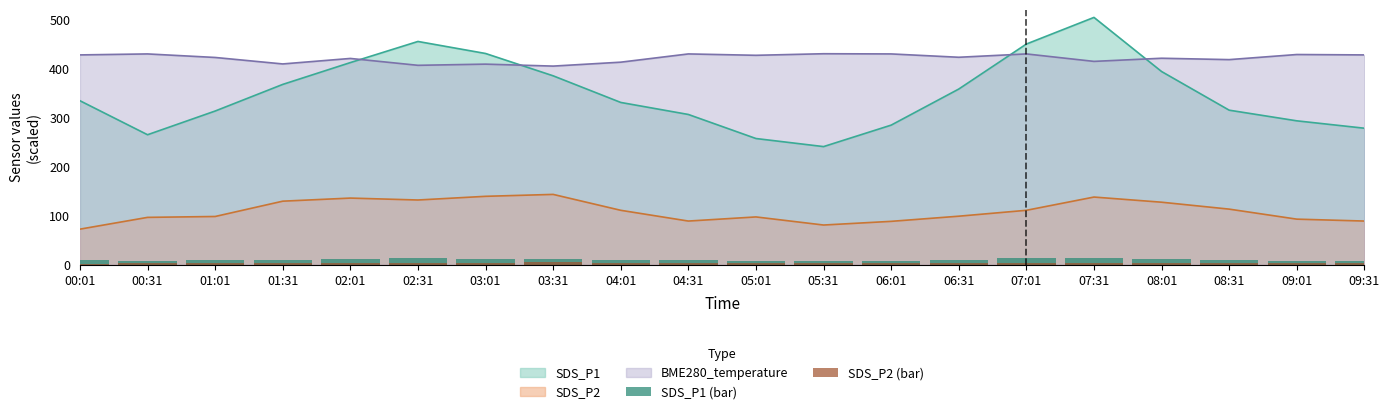

Which category has the lowest value across all series?

00:01